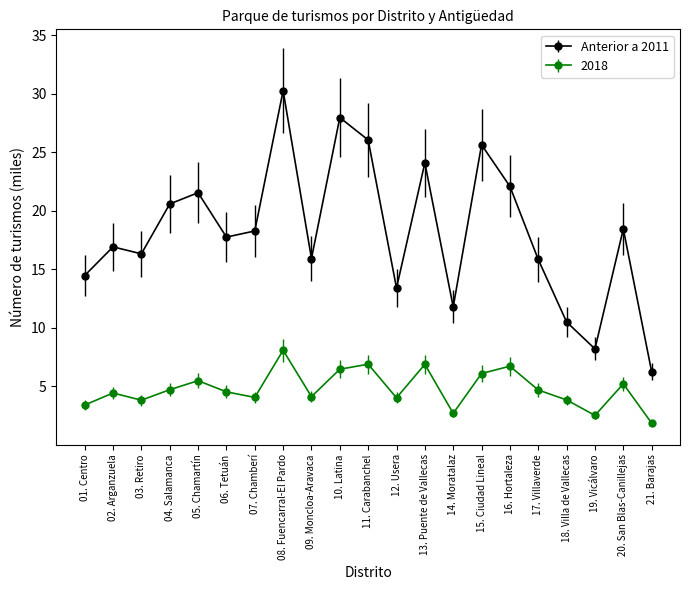

Is this an area chart (filled region under the line)?

No